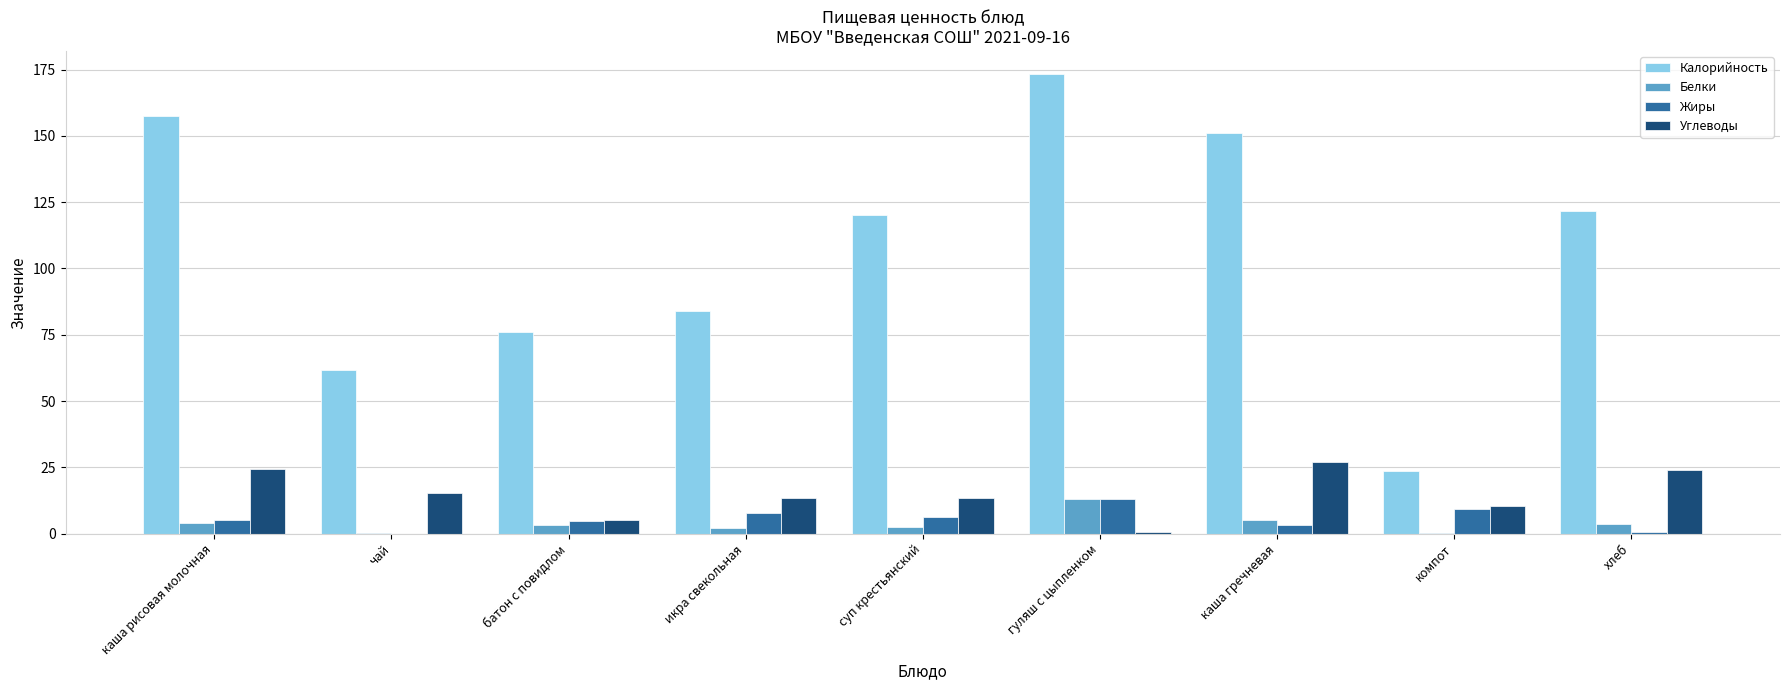

Which series has the largest total across all categories?

Калорийность